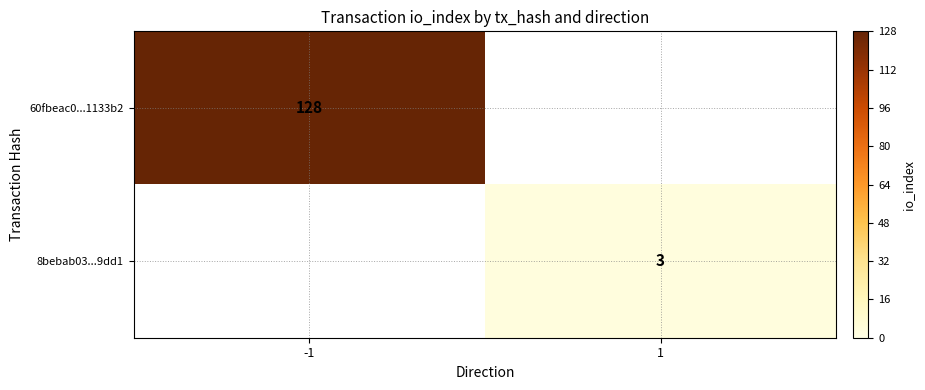

True or false: 8bebab03...9dd1 has a value of 2.0 at 1.

False